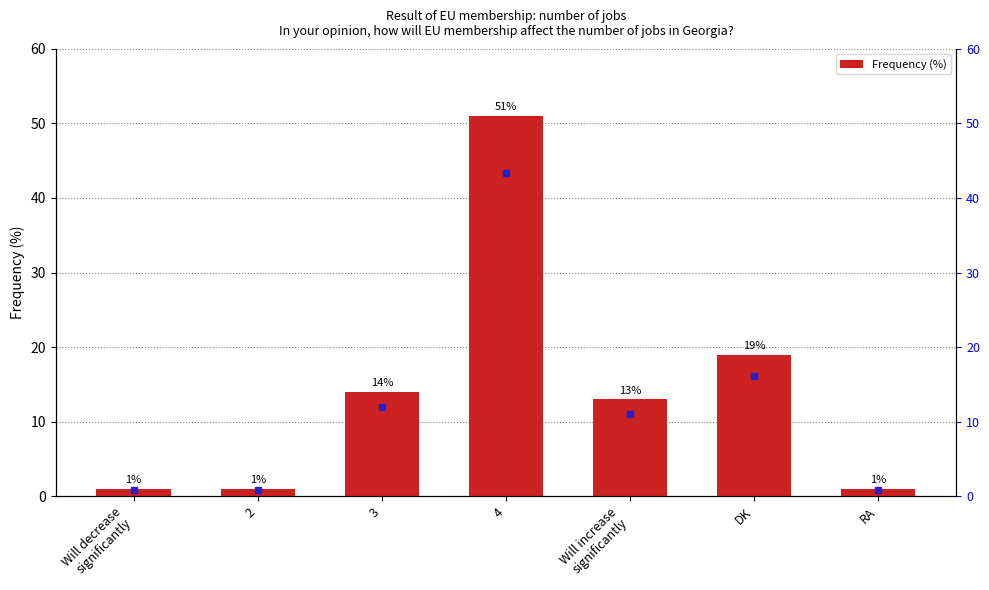

Rank the categories by value from lowest to highest.

Will decrease
significantly, 2, RA, Will increase
significantly, 3, DK, 4